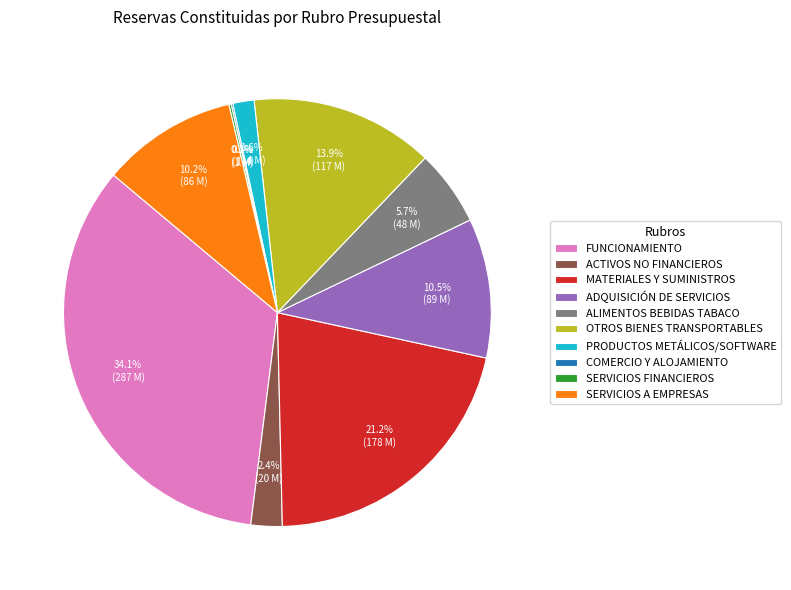

Is the sum of ACTIVOS NO FINANCIEROS and SERVICIOS A EMPRESAS greater than half?

No